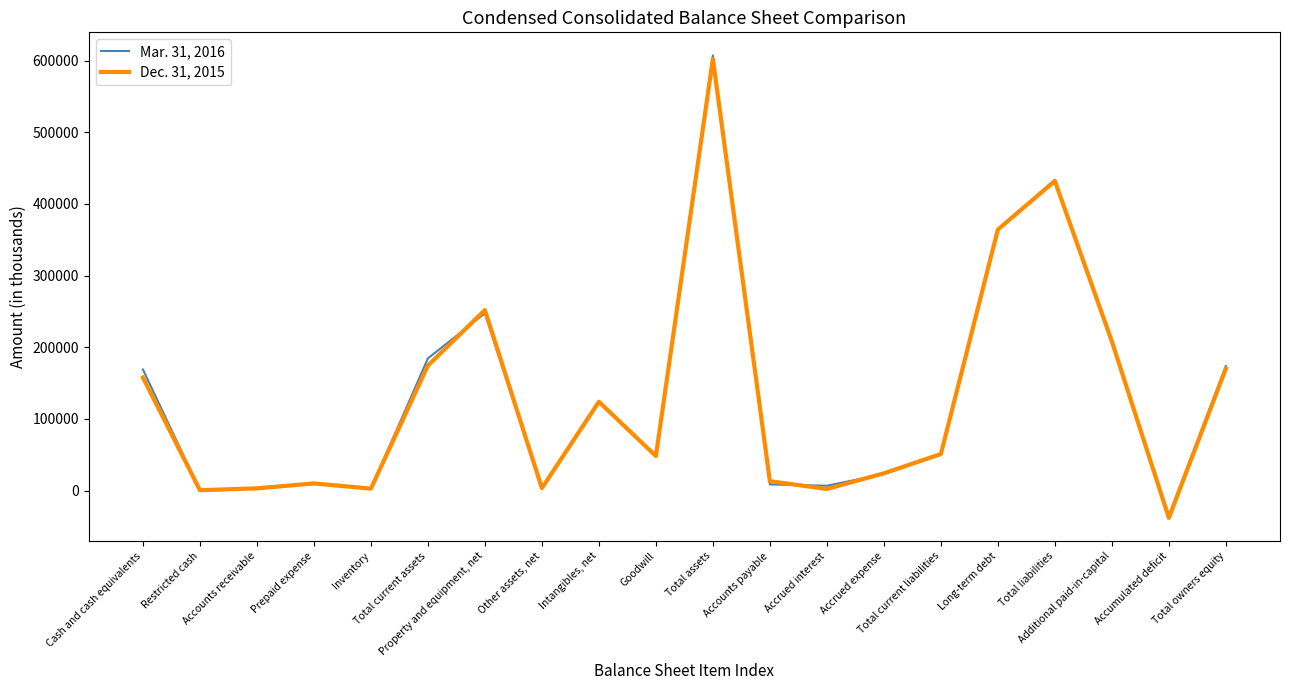

What is the highest value of the Mar. 31, 2016 series?

607121